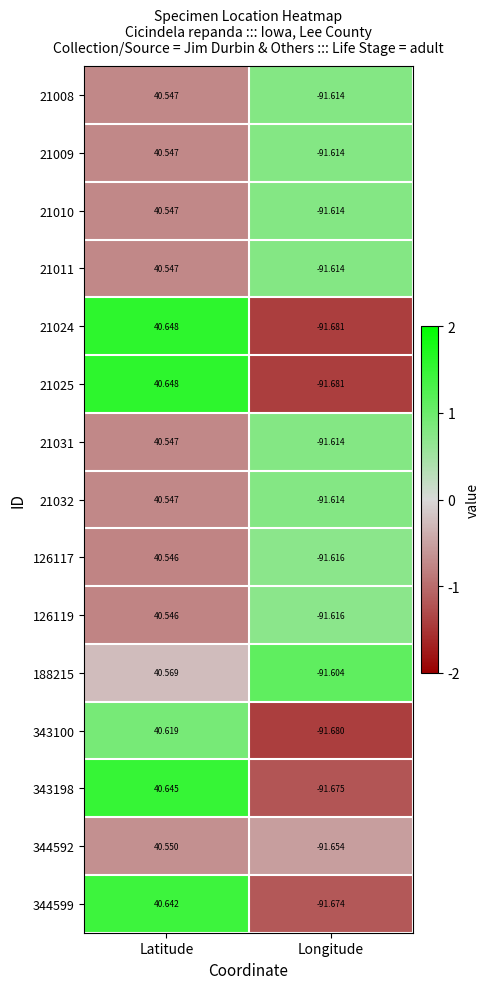

Rank the categories by 21009 value from lowest to highest.

Longitude, Latitude